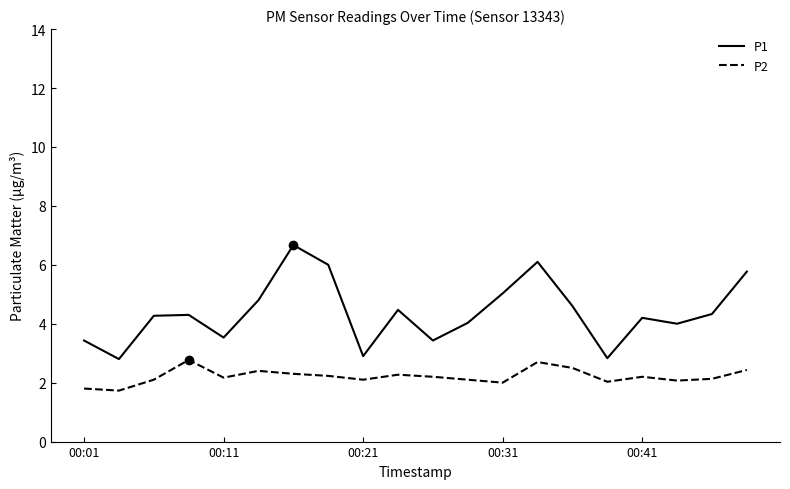

Rank the series by their maximum value, from highest to lowest.

P1, P2